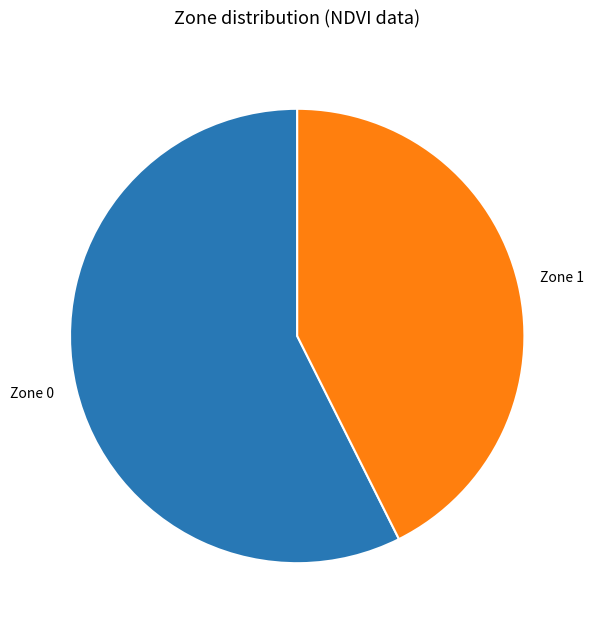

Is it true that Zone 0 is 68% of the pie?

False